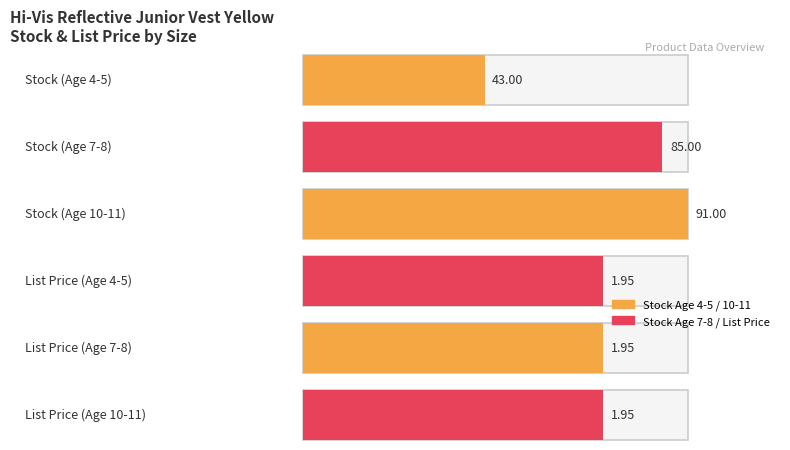

Which series has the largest range (max minus min)?

Stock